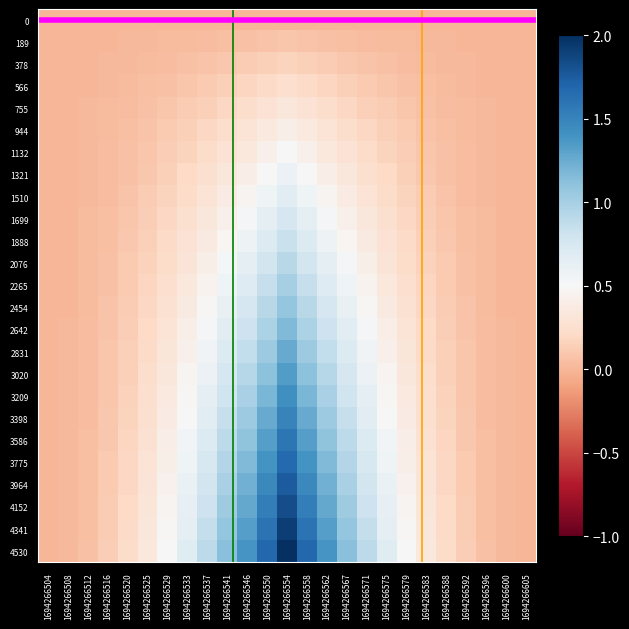

Reading left to right, list all the values displayed in this chart.

0: 1694266504=0.0	1694266508=0.0	1694266512=0.0	1694266516=0.0	1694266520=0.0	1694266525=0.0	1694266529=0.0	1694266533=0.0	1694266537=0.0	1694266541=0.0	1694266546=0.0	1694266550=0.0	1694266554=0.0	1694266558=0.0	1694266562=0.0	1694266567=0.0	1694266571=0.0	1694266575=0.0	1694266579=0.0	1694266583=0.0	1694266588=0.0	1694266592=0.0	1694266596=0.0	1694266600=0.0	1694266605=0.0
189: 1694266504=0.0	1694266508=0.0	1694266512=0.0	1694266516=0.0	1694266520=0.0	1694266525=0.0	1694266529=0.0	1694266533=0.0	1694266537=0.0	1694266541=0.0	1694266546=0.1	1694266550=0.1	1694266554=0.1	1694266558=0.1	1694266562=0.1	1694266567=0.0	1694266571=0.0	1694266575=0.0	1694266579=0.0	1694266583=0.0	1694266588=0.0	1694266592=0.0	1694266596=0.0	1694266600=0.0	1694266605=0.0
378: 1694266504=0.0	1694266508=0.0	1694266512=0.0	1694266516=0.0	1694266520=0.0	1694266525=0.0	1694266529=0.0	1694266533=0.1	1694266537=0.1	1694266541=0.1	1694266546=0.1	1694266550=0.1	1694266554=0.2	1694266558=0.1	1694266562=0.1	1694266567=0.1	1694266571=0.1	1694266575=0.1	1694266579=0.0	1694266583=0.0	1694266588=0.0	1694266592=0.0	1694266596=0.0	1694266600=0.0	1694266605=0.0
566: 1694266504=0.0	1694266508=0.0	1694266512=0.0	1694266516=0.0	1694266520=0.0	1694266525=0.0	1694266529=0.1	1694266533=0.1	1694266537=0.1	1694266541=0.1	1694266546=0.2	1694266550=0.2	1694266554=0.2	1694266558=0.2	1694266562=0.2	1694266567=0.1	1694266571=0.1	1694266575=0.1	1694266579=0.1	1694266583=0.0	1694266588=0.0	1694266592=0.0	1694266596=0.0	1694266600=0.0	1694266605=0.0
755: 1694266504=0.0	1694266508=0.0	1694266512=0.0	1694266516=0.0	1694266520=0.0	1694266525=0.1	1694266529=0.1	1694266533=0.1	1694266537=0.1	1694266541=0.2	1694266546=0.2	1694266550=0.3	1694266554=0.3	1694266558=0.3	1694266562=0.2	1694266567=0.2	1694266571=0.1	1694266575=0.1	1694266579=0.1	1694266583=0.1	1694266588=0.0	1694266592=0.0	1694266596=0.0	1694266600=0.0	1694266605=0.0
944: 1694266504=0.0	1694266508=0.0	1694266512=0.0	1694266516=0.0	1694266520=0.0	1694266525=0.1	1694266529=0.1	1694266533=0.1	1694266537=0.2	1694266541=0.2	1694266546=0.3	1694266550=0.4	1694266554=0.4	1694266558=0.4	1694266562=0.3	1694266567=0.2	1694266571=0.2	1694266575=0.1	1694266579=0.1	1694266583=0.1	1694266588=0.0	1694266592=0.0	1694266596=0.0	1694266600=0.0	1694266605=0.0
1132: 1694266504=0.0	1694266508=0.0	1694266512=0.0	1694266516=0.0	1694266520=0.1	1694266525=0.1	1694266529=0.1	1694266533=0.2	1694266537=0.2	1694266541=0.3	1694266546=0.3	1694266550=0.4	1694266554=0.5	1694266558=0.4	1694266562=0.3	1694266567=0.3	1694266571=0.2	1694266575=0.2	1694266579=0.1	1694266583=0.1	1694266588=0.1	1694266592=0.0	1694266596=0.0	1694266600=0.0	1694266605=0.0
1321: 1694266504=0.0	1694266508=0.0	1694266512=0.0	1694266516=0.0	1694266520=0.1	1694266525=0.1	1694266529=0.1	1694266533=0.2	1694266537=0.3	1694266541=0.3	1694266546=0.4	1694266550=0.5	1694266554=0.6	1694266558=0.5	1694266562=0.4	1694266567=0.3	1694266571=0.3	1694266575=0.2	1694266579=0.1	1694266583=0.1	1694266588=0.1	1694266592=0.0	1694266596=0.0	1694266600=0.0	1694266605=0.0
1510: 1694266504=0.0	1694266508=0.0	1694266512=0.0	1694266516=0.0	1694266520=0.1	1694266525=0.1	1694266529=0.2	1694266533=0.2	1694266537=0.3	1694266541=0.4	1694266546=0.5	1694266550=0.6	1694266554=0.7	1694266558=0.6	1694266562=0.5	1694266567=0.4	1694266571=0.3	1694266575=0.2	1694266579=0.2	1694266583=0.1	1694266588=0.1	1694266592=0.0	1694266596=0.0	1694266600=0.0	1694266605=0.0
1699: 1694266504=0.0	1694266508=0.0	1694266512=0.0	1694266516=0.0	1694266520=0.1	1694266525=0.1	1694266529=0.2	1694266533=0.3	1694266537=0.3	1694266541=0.4	1694266546=0.5	1694266550=0.6	1694266554=0.8	1694266558=0.6	1694266562=0.5	1694266567=0.4	1694266571=0.3	1694266575=0.3	1694266579=0.2	1694266583=0.1	1694266588=0.1	1694266592=0.0	1694266596=0.0	1694266600=0.0	1694266605=0.0
1888: 1694266504=0.0	1694266508=0.0	1694266512=0.0	1694266516=0.1	1694266520=0.1	1694266525=0.1	1694266529=0.2	1694266533=0.3	1694266537=0.4	1694266541=0.5	1694266546=0.6	1694266550=0.7	1694266554=0.8	1694266558=0.7	1694266562=0.6	1694266567=0.5	1694266571=0.4	1694266575=0.3	1694266579=0.2	1694266583=0.1	1694266588=0.1	1694266592=0.1	1694266596=0.0	1694266600=0.0	1694266605=0.0
2076: 1694266504=0.0	1694266508=0.0	1694266512=0.0	1694266516=0.1	1694266520=0.1	1694266525=0.2	1694266529=0.2	1694266533=0.3	1694266537=0.4	1694266541=0.5	1694266546=0.6	1694266550=0.8	1694266554=0.9	1694266558=0.8	1694266562=0.6	1694266567=0.5	1694266571=0.4	1694266575=0.3	1694266579=0.2	1694266583=0.2	1694266588=0.1	1694266592=0.1	1694266596=0.0	1694266600=0.0	1694266605=0.0
2265: 1694266504=0.0	1694266508=0.0	1694266512=0.0	1694266516=0.1	1694266520=0.1	1694266525=0.2	1694266529=0.2	1694266533=0.3	1694266537=0.4	1694266541=0.6	1694266546=0.7	1694266550=0.8	1694266554=1.0	1694266558=0.8	1694266562=0.7	1694266567=0.6	1694266571=0.4	1694266575=0.3	1694266579=0.2	1694266583=0.2	1694266588=0.1	1694266592=0.1	1694266596=0.0	1694266600=0.0	1694266605=0.0
2454: 1694266504=0.0	1694266508=0.0	1694266512=0.0	1694266516=0.1	1694266520=0.1	1694266525=0.2	1694266529=0.3	1694266533=0.4	1694266537=0.5	1694266541=0.6	1694266546=0.8	1694266550=0.9	1694266554=1.1	1694266558=0.9	1694266562=0.8	1694266567=0.6	1694266571=0.5	1694266575=0.4	1694266579=0.3	1694266583=0.2	1694266588=0.1	1694266592=0.1	1694266596=0.0	1694266600=0.0	1694266605=0.0
2642: 1694266504=0.0	1694266508=0.0	1694266512=0.0	1694266516=0.1	1694266520=0.1	1694266525=0.2	1694266529=0.3	1694266533=0.4	1694266537=0.5	1694266541=0.7	1694266546=0.8	1694266550=1.0	1694266554=1.2	1694266558=1.0	1694266562=0.8	1694266567=0.7	1694266571=0.5	1694266575=0.4	1694266579=0.3	1694266583=0.2	1694266588=0.1	1694266592=0.1	1694266596=0.0	1694266600=0.0	1694266605=0.0
2831: 1694266504=0.0	1694266508=0.0	1694266512=0.0	1694266516=0.1	1694266520=0.1	1694266525=0.2	1694266529=0.3	1694266533=0.4	1694266537=0.6	1694266541=0.7	1694266546=0.9	1694266550=1.1	1694266554=1.2	1694266558=1.1	1694266562=0.9	1694266567=0.7	1694266571=0.6	1694266575=0.4	1694266579=0.3	1694266583=0.2	1694266588=0.1	1694266592=0.1	1694266596=0.0	1694266600=0.0	1694266605=0.0
3020: 1694266504=0.0	1694266508=0.0	1694266512=0.0	1694266516=0.1	1694266520=0.1	1694266525=0.2	1694266529=0.3	1694266533=0.5	1694266537=0.6	1694266541=0.8	1694266546=0.9	1694266550=1.1	1694266554=1.3	1694266558=1.1	1694266562=0.9	1694266567=0.8	1694266571=0.6	1694266575=0.5	1694266579=0.3	1694266583=0.2	1694266588=0.1	1694266592=0.1	1694266596=0.0	1694266600=0.0	1694266605=0.0
3209: 1694266504=0.0	1694266508=0.0	1694266512=0.0	1694266516=0.1	1694266520=0.2	1694266525=0.2	1694266529=0.4	1694266533=0.5	1694266537=0.6	1694266541=0.8	1694266546=1.0	1694266550=1.2	1694266554=1.4	1694266558=1.2	1694266562=1.0	1694266567=0.8	1694266571=0.6	1694266575=0.5	1694266579=0.4	1694266583=0.2	1694266588=0.2	1694266592=0.1	1694266596=0.0	1694266600=0.0	1694266605=0.0
3398: 1694266504=0.0	1694266508=0.0	1694266512=0.0	1694266516=0.1	1694266520=0.2	1694266525=0.3	1694266529=0.4	1694266533=0.5	1694266537=0.7	1694266541=0.8	1694266546=1.0	1694266550=1.3	1694266554=1.5	1694266558=1.3	1694266562=1.0	1694266567=0.8	1694266571=0.7	1694266575=0.5	1694266579=0.4	1694266583=0.3	1694266588=0.2	1694266592=0.1	1694266596=0.0	1694266600=0.0	1694266605=0.0
3586: 1694266504=0.0	1694266508=0.0	1694266512=0.0	1694266516=0.1	1694266520=0.2	1694266525=0.3	1694266529=0.4	1694266533=0.5	1694266537=0.7	1694266541=0.9	1694266546=1.1	1694266550=1.3	1694266554=1.6	1694266558=1.3	1694266562=1.1	1694266567=0.9	1694266571=0.7	1694266575=0.5	1694266579=0.4	1694266583=0.3	1694266588=0.2	1694266592=0.1	1694266596=0.0	1694266600=0.0	1694266605=0.0
3775: 1694266504=0.0	1694266508=0.0	1694266512=0.0	1694266516=0.1	1694266520=0.2	1694266525=0.3	1694266529=0.4	1694266533=0.6	1694266537=0.7	1694266541=0.9	1694266546=1.2	1694266550=1.4	1694266554=1.7	1694266558=1.4	1694266562=1.2	1694266567=0.9	1694266571=0.7	1694266575=0.6	1694266579=0.4	1694266583=0.3	1694266588=0.2	1694266592=0.1	1694266596=0.0	1694266600=0.0	1694266605=0.0
3964: 1694266504=0.0	1694266508=0.0	1694266512=0.0	1694266516=0.1	1694266520=0.2	1694266525=0.3	1694266529=0.4	1694266533=0.6	1694266537=0.8	1694266541=1.0	1694266546=1.2	1694266550=1.5	1694266554=1.8	1694266558=1.5	1694266562=1.2	1694266567=1.0	1694266571=0.8	1694266575=0.6	1694266579=0.4	1694266583=0.3	1694266588=0.2	1694266592=0.1	1694266596=0.0	1694266600=0.0	1694266605=0.0
4152: 1694266504=0.0	1694266508=0.0	1694266512=0.1	1694266516=0.1	1694266520=0.2	1694266525=0.3	1694266529=0.5	1694266533=0.6	1694266537=0.8	1694266541=1.0	1694266546=1.3	1694266550=1.5	1694266554=1.8	1694266558=1.5	1694266562=1.3	1694266567=1.0	1694266571=0.8	1694266575=0.6	1694266579=0.5	1694266583=0.3	1694266588=0.2	1694266592=0.1	1694266596=0.1	1694266600=0.0	1694266605=0.0
4341: 1694266504=0.0	1694266508=0.0	1694266512=0.1	1694266516=0.1	1694266520=0.2	1694266525=0.3	1694266529=0.5	1694266533=0.7	1694266537=0.9	1694266541=1.1	1694266546=1.3	1694266550=1.6	1694266554=1.9	1694266558=1.6	1694266562=1.3	1694266567=1.1	1694266571=0.9	1694266575=0.7	1694266579=0.5	1694266583=0.3	1694266588=0.2	1694266592=0.1	1694266596=0.1	1694266600=0.0	1694266605=0.0
4530: 1694266504=0.0	1694266508=0.0	1694266512=0.1	1694266516=0.1	1694266520=0.2	1694266525=0.3	1694266529=0.5	1694266533=0.7	1694266537=0.9	1694266541=1.1	1694266546=1.4	1694266550=1.7	1694266554=2.0	1694266558=1.7	1694266562=1.4	1694266567=1.1	1694266571=0.9	1694266575=0.7	1694266579=0.5	1694266583=0.3	1694266588=0.2	1694266592=0.1	1694266596=0.1	1694266600=0.0	1694266605=0.0